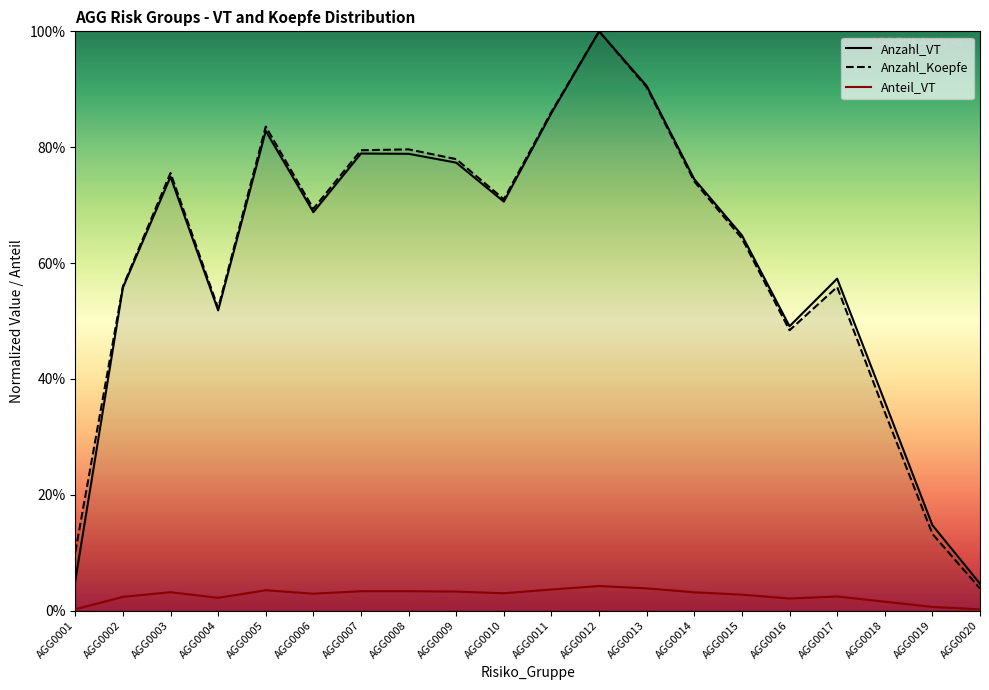

What is the greatest value displayed?

1.0